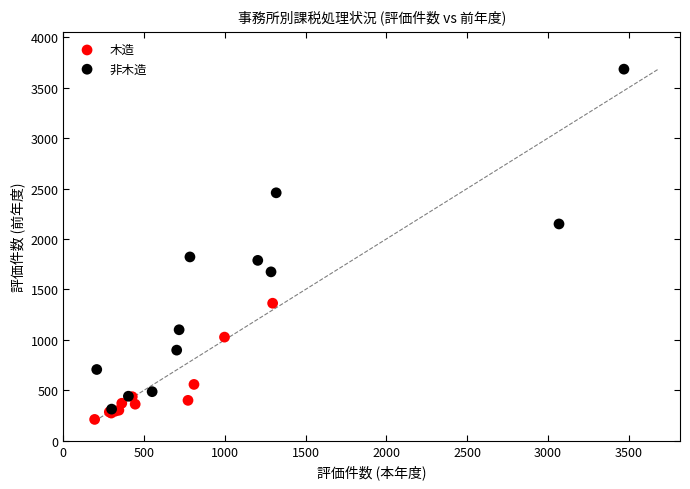

Which series has the largest Y range (max minus min)?

非木造